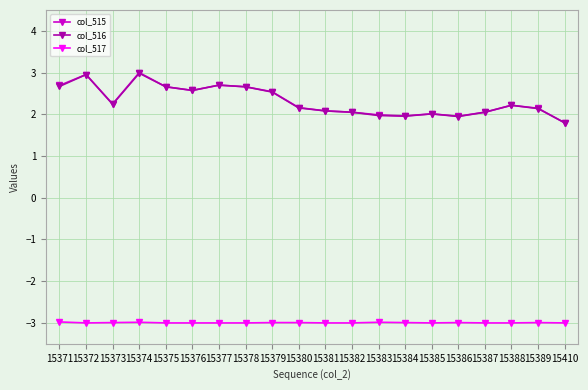

What is the maximum value for col_517?

-3.0